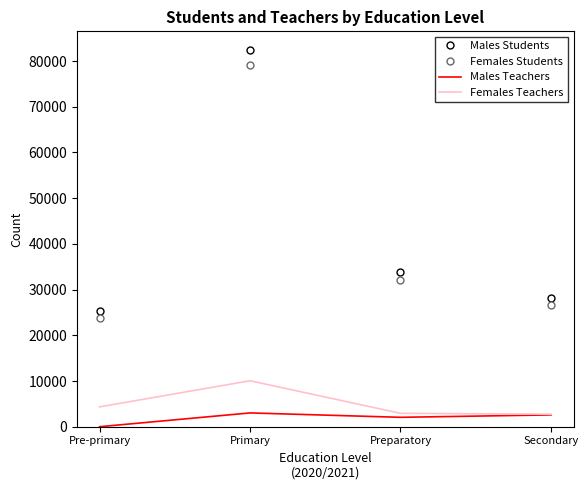

True or false: Females Students and Females Teachers intersect in this chart.

False